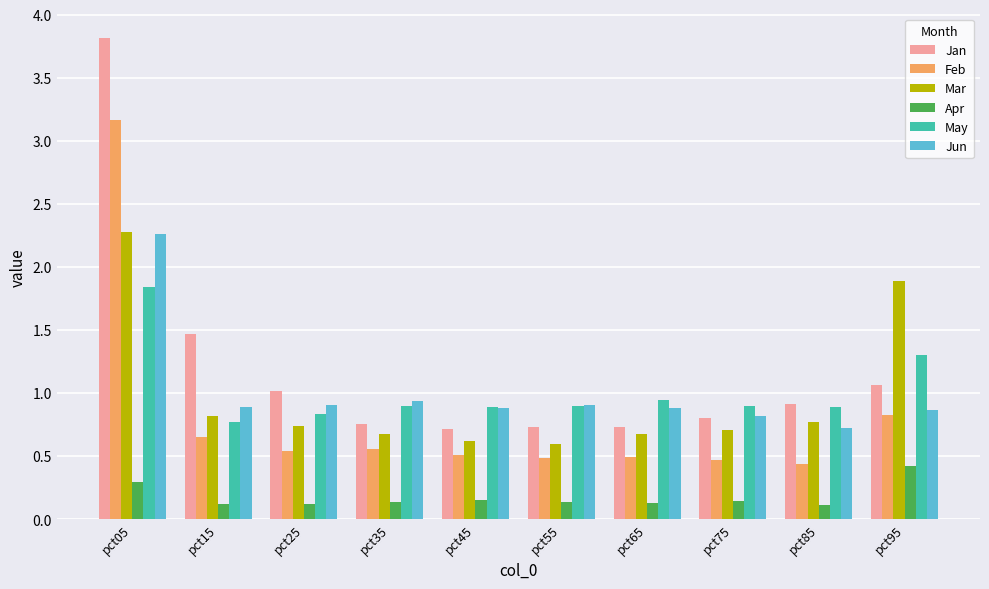

Which series has the largest range (max minus min)?

Jan